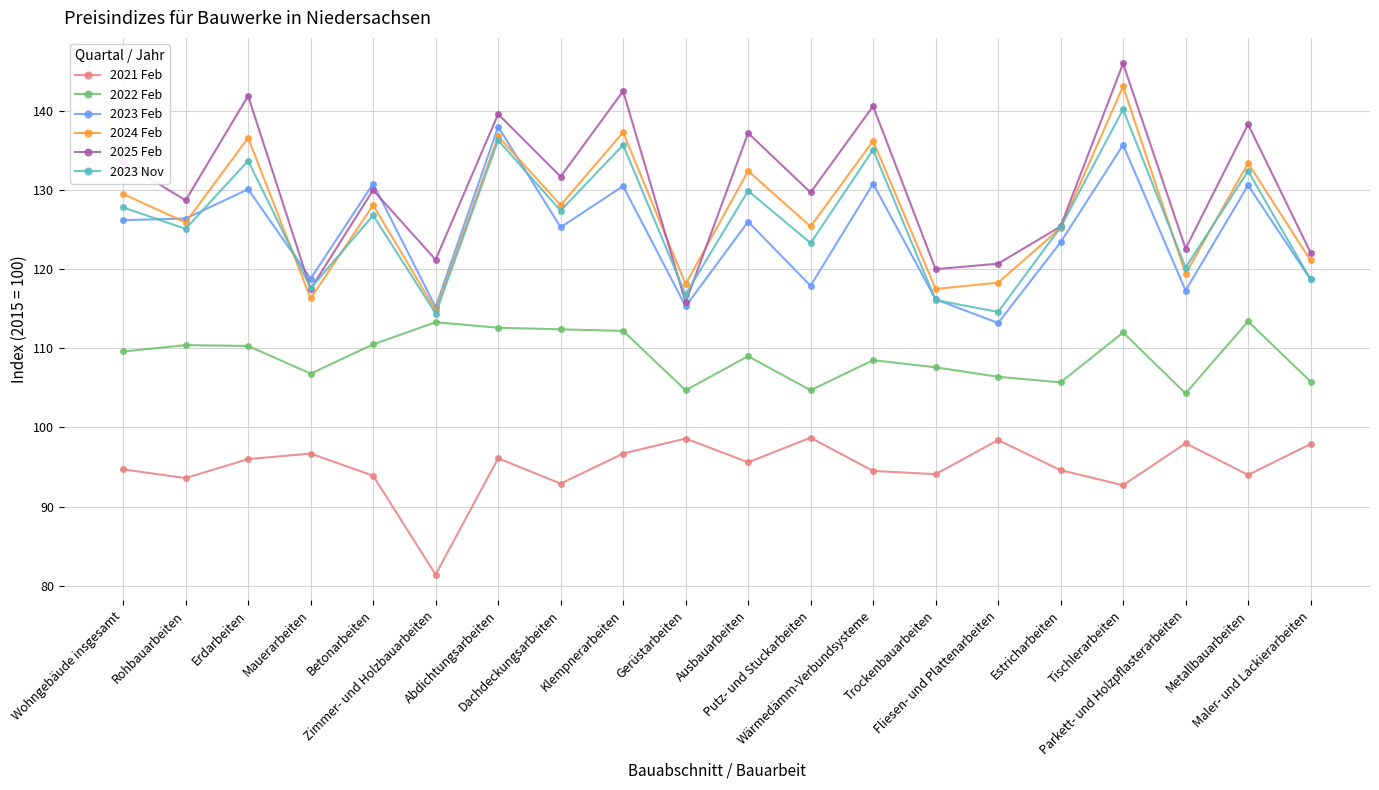

What are all the series names shown in the legend?

2021 Feb, 2022 Feb, 2023 Feb, 2024 Feb, 2025 Feb, 2023 Nov